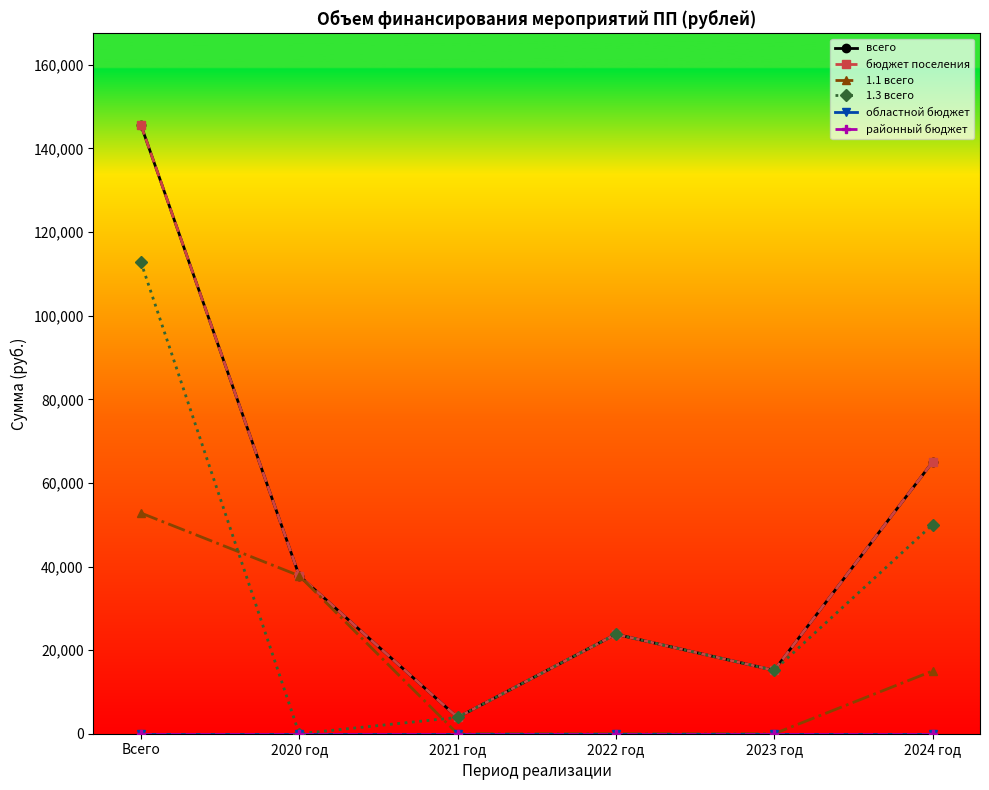

Is it true that 1.1 всего equals 0 at 2021 год?

True